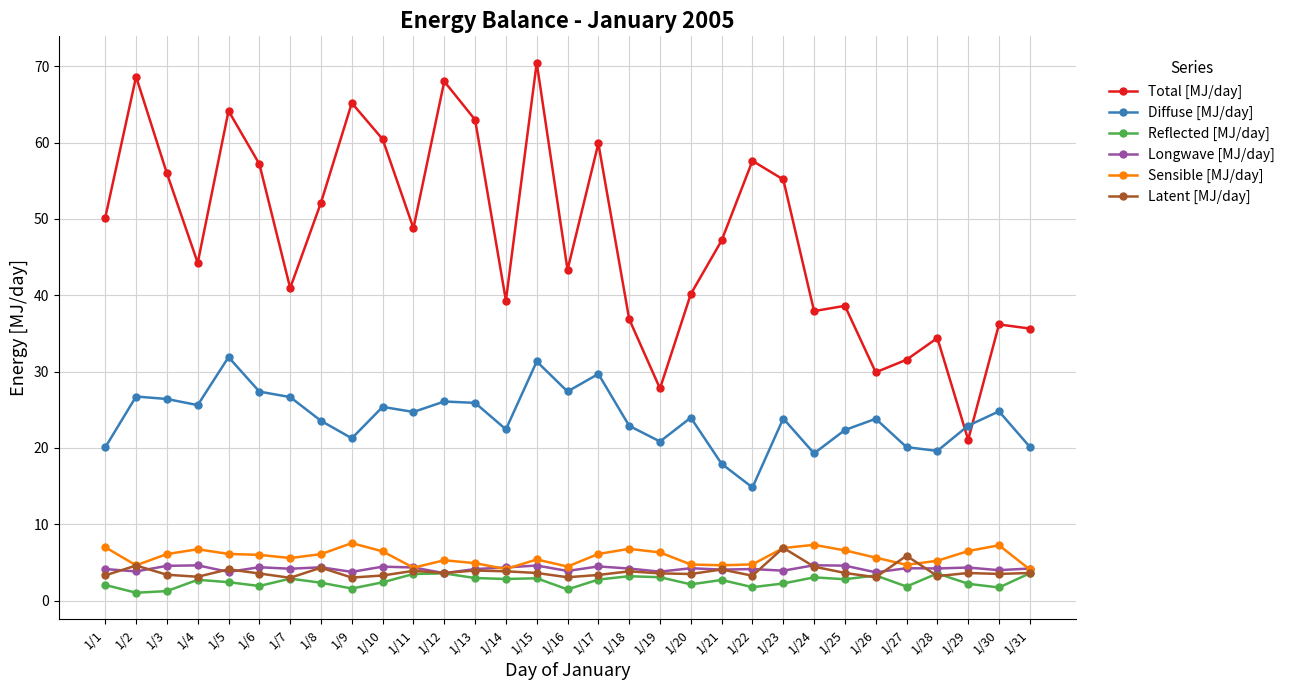

Count the number of data series in this chart.

6